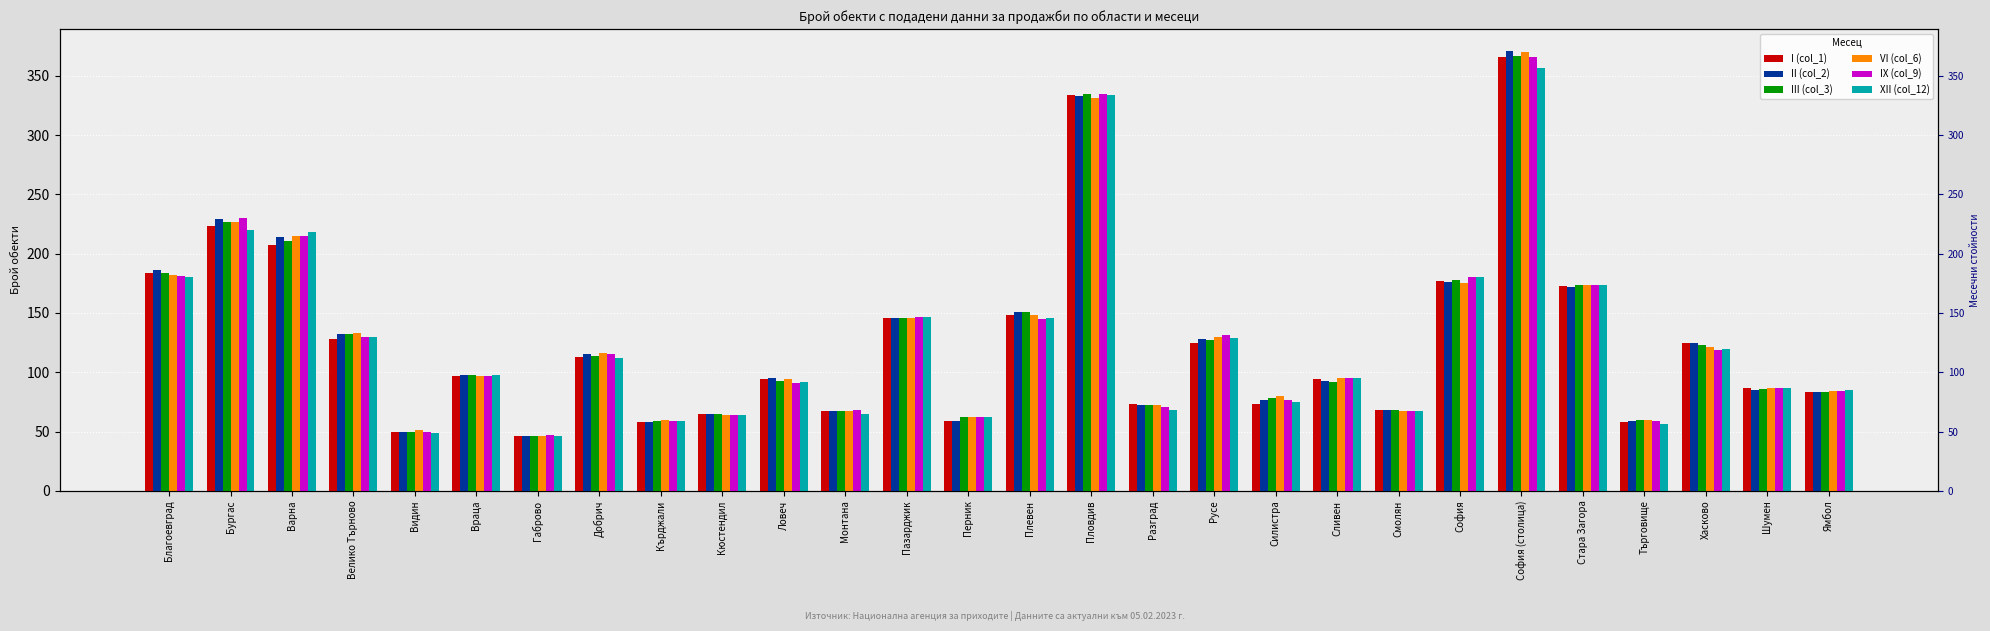

Which label corresponds to the smallest value in the chart?

Габрово